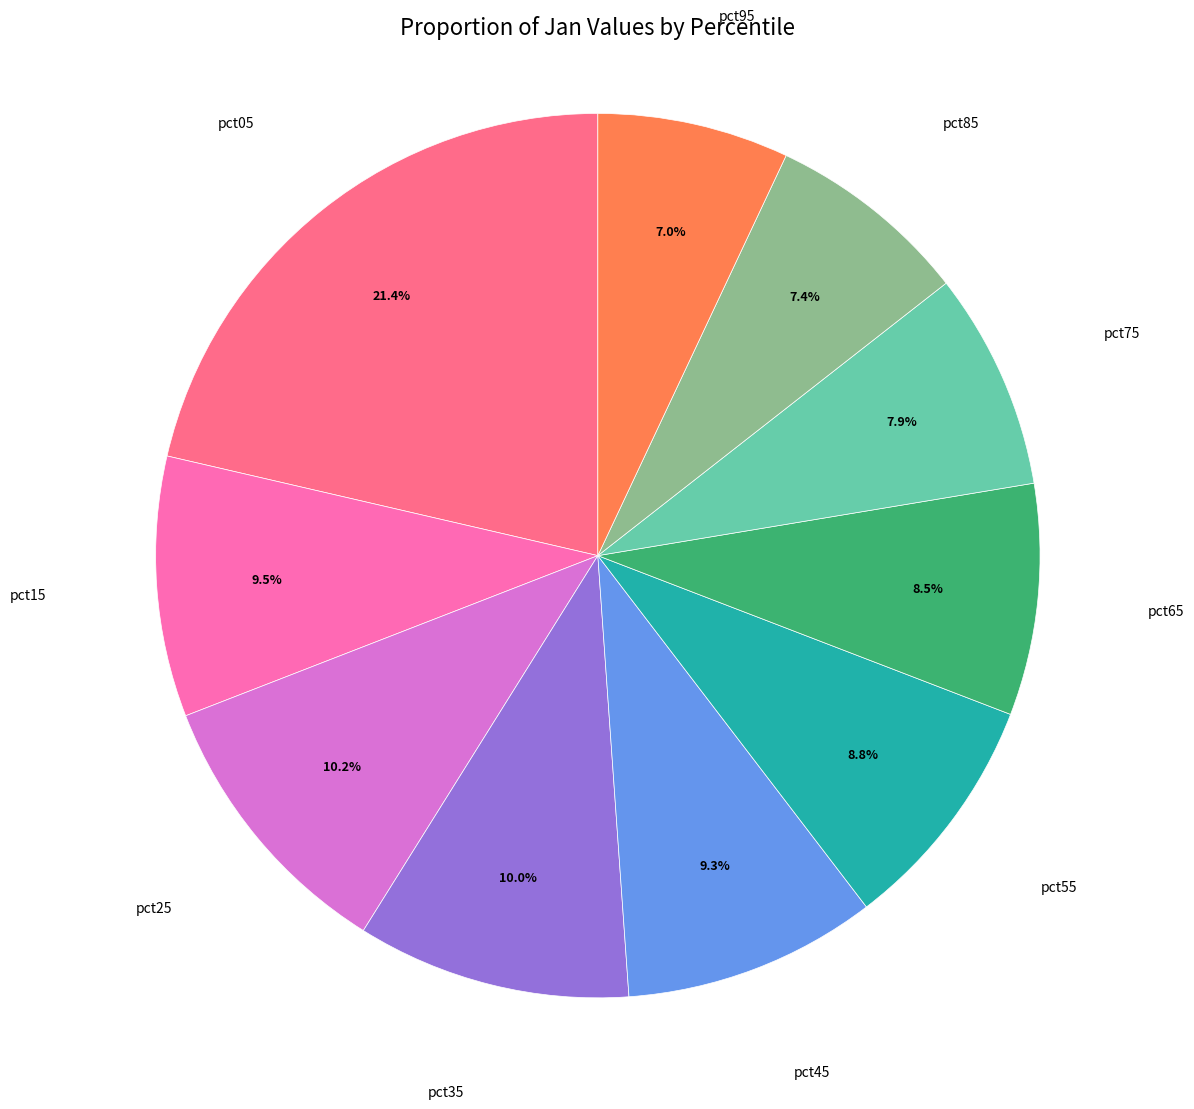

How many segments does this pie chart have?

10